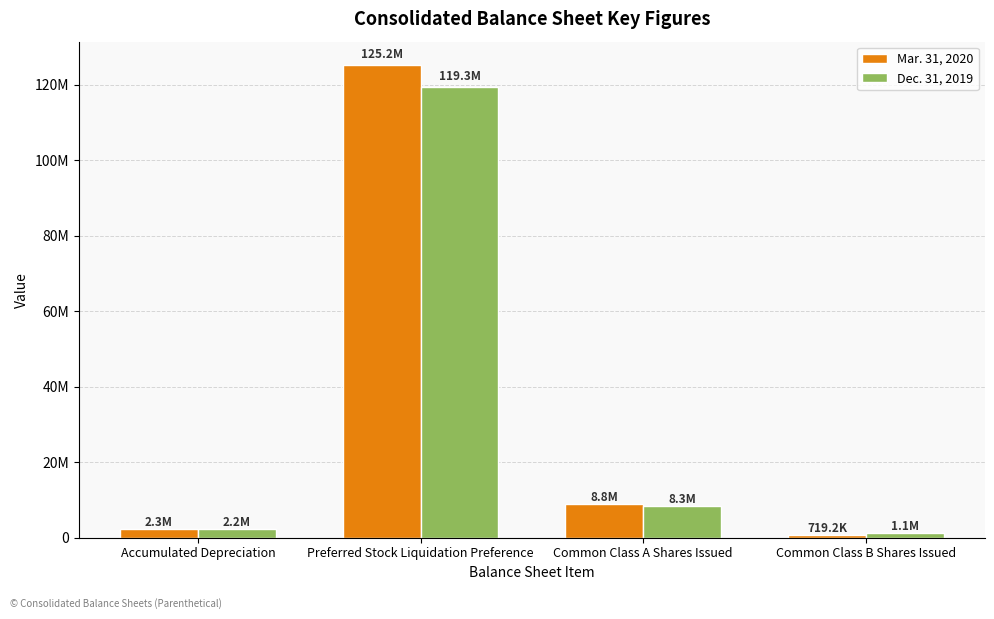

What are all the series names shown in the legend?

Mar. 31, 2020, Dec. 31, 2019